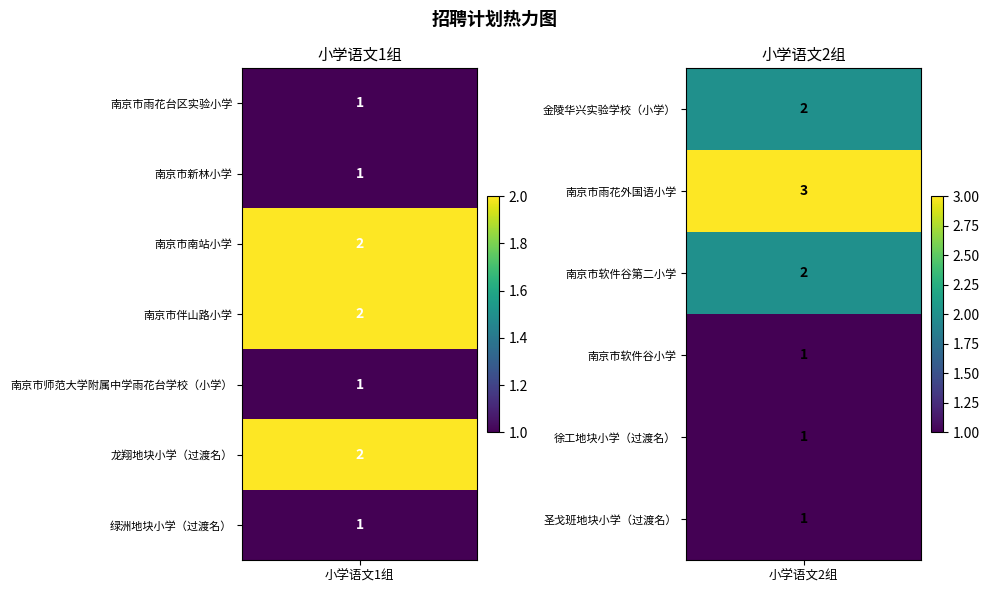

How many 小学语文2组 values are between 1 and 2?

5